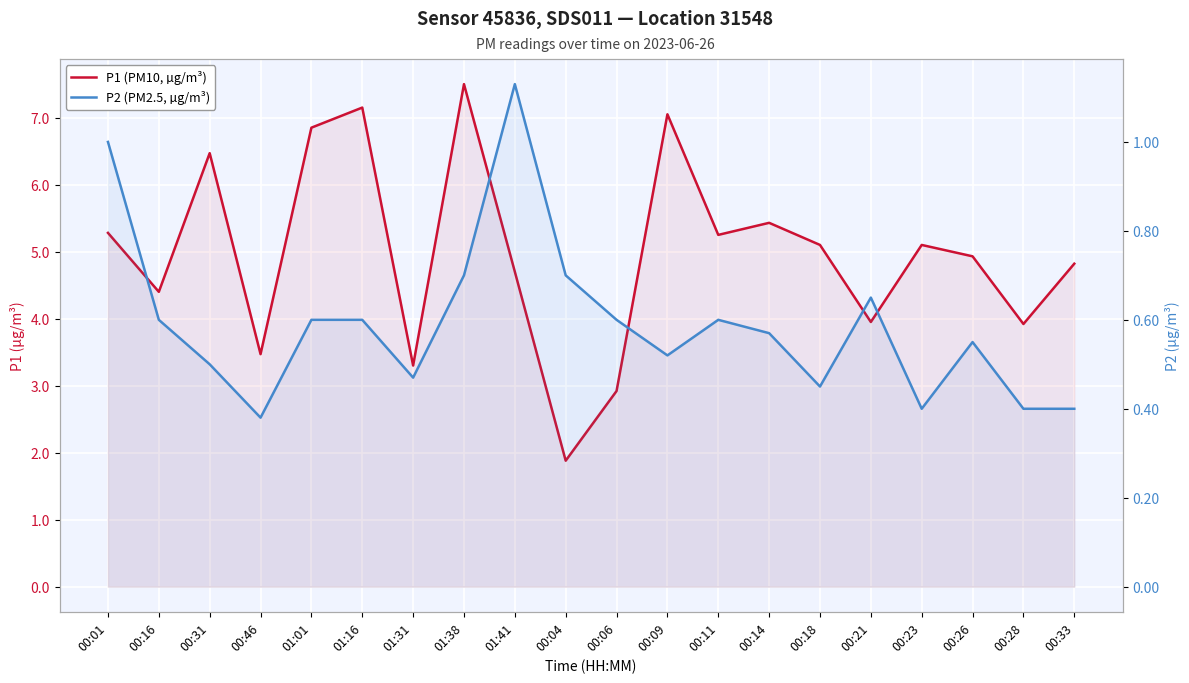

At which label does P2 (PM2.5, µg/m³) reach its peak?

01:41